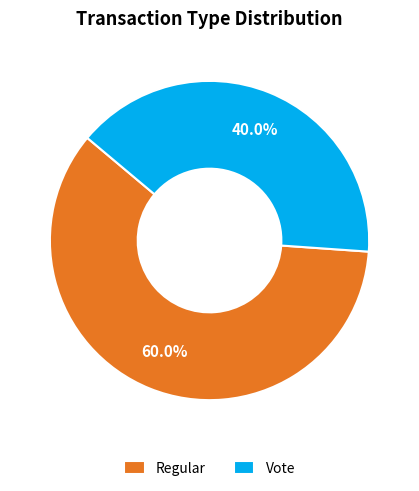

To the nearest percent, what percentage of the pie is Vote?

40%